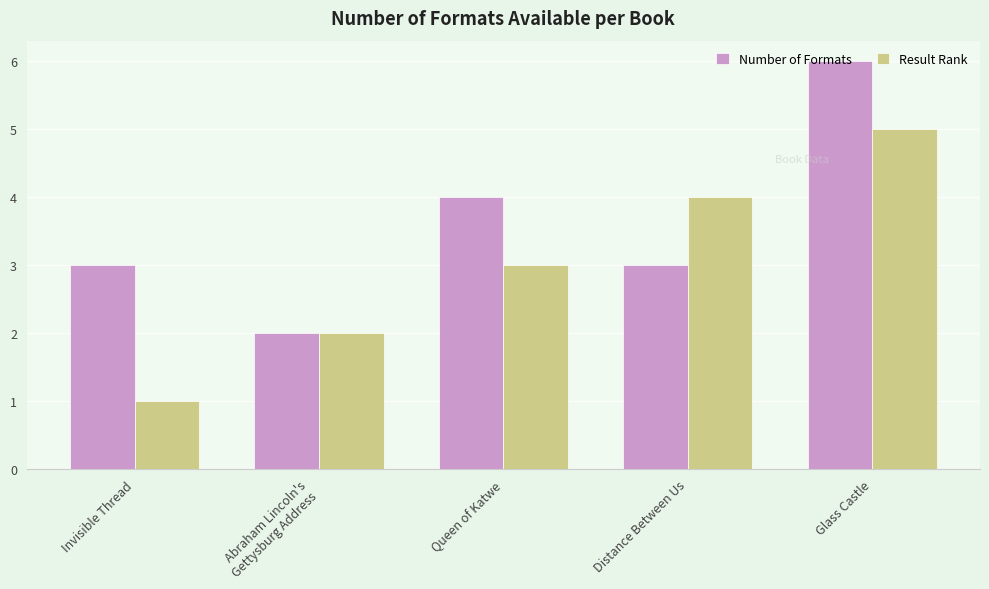

Which series changed the most between Distance Between Us and Glass Castle?

Number of Formats